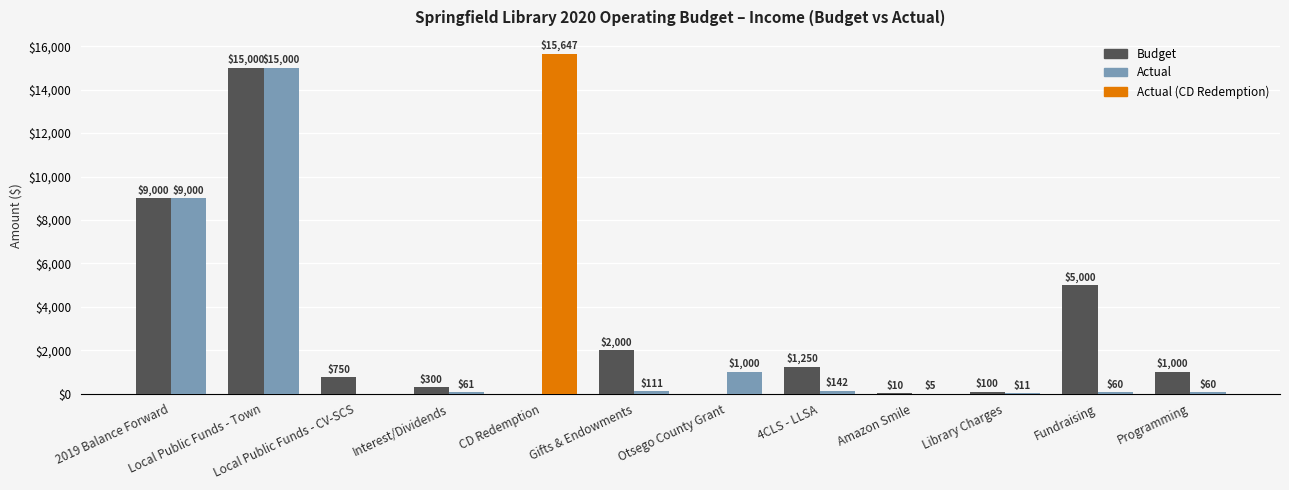

Is the value of Budget at 2019 Balance Forward greater than the value of Actual at Otsego County Grant?

Yes